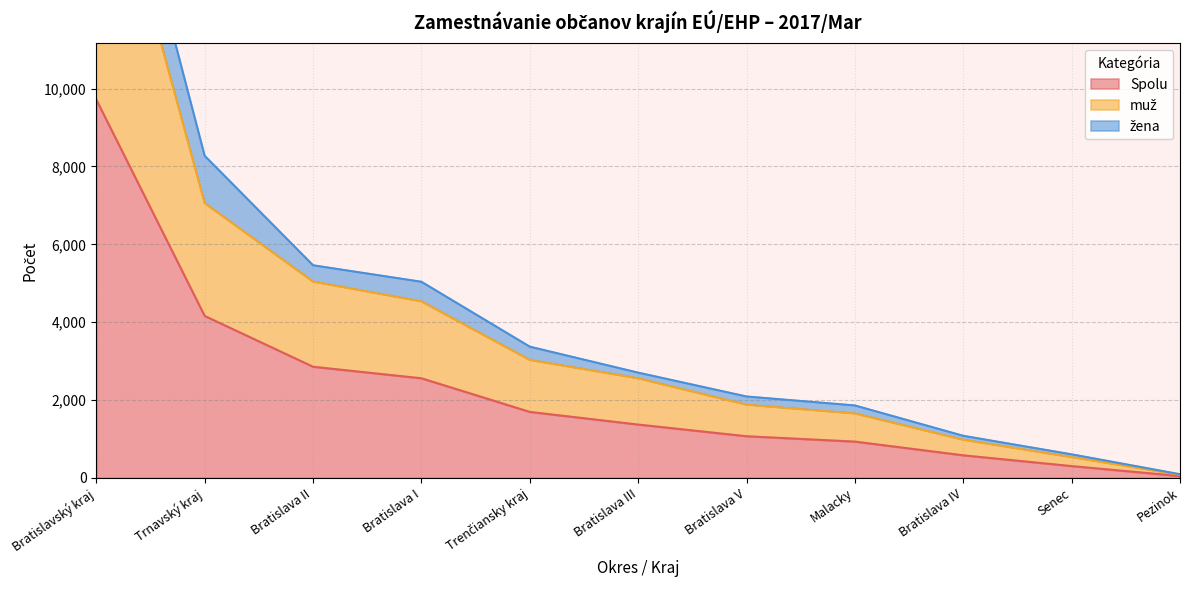

What value does the Spolu series have at Bratislava II?

2855